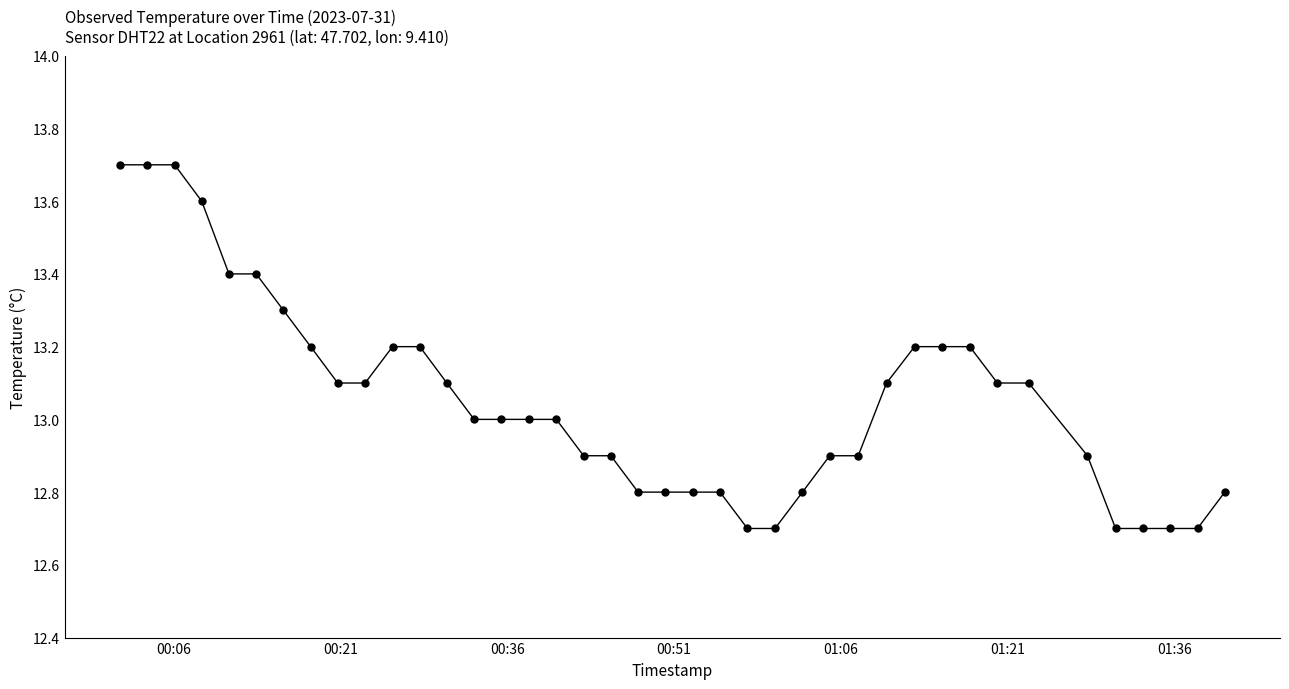

What is the average value?

13.1